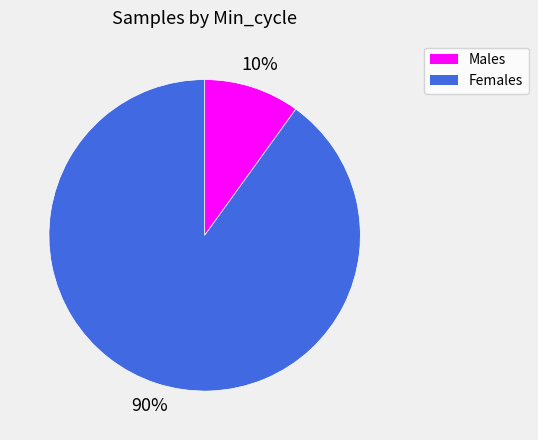

Count the number of slices in the pie.

2